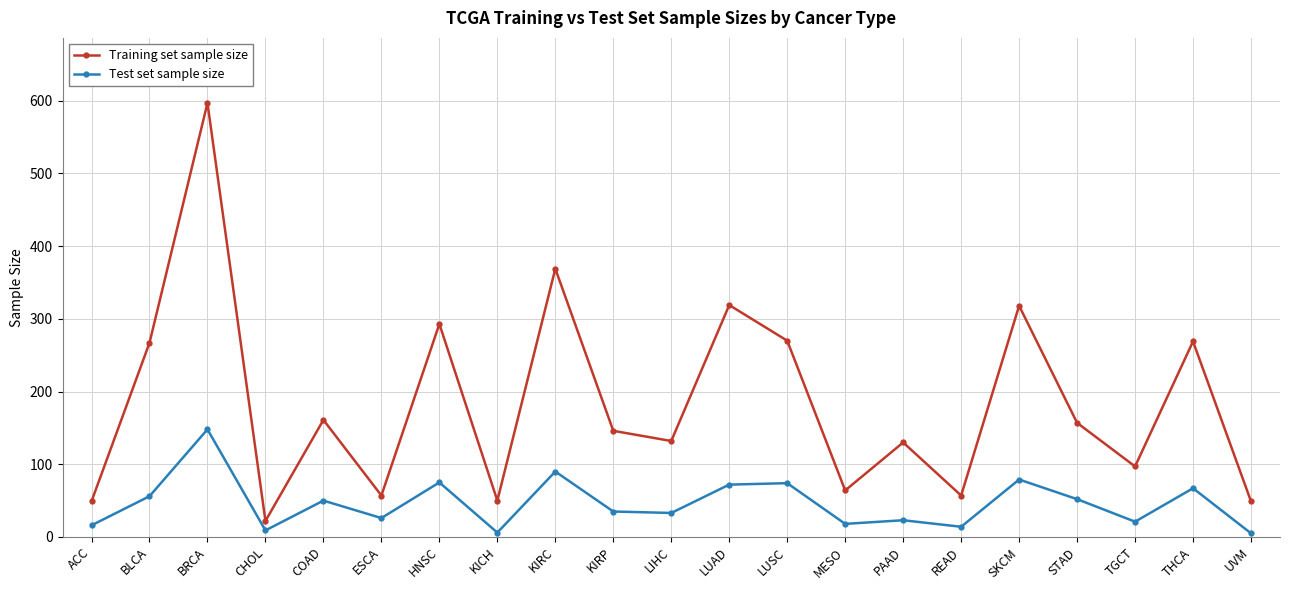

What is the label of the 5th point from the left?

COAD